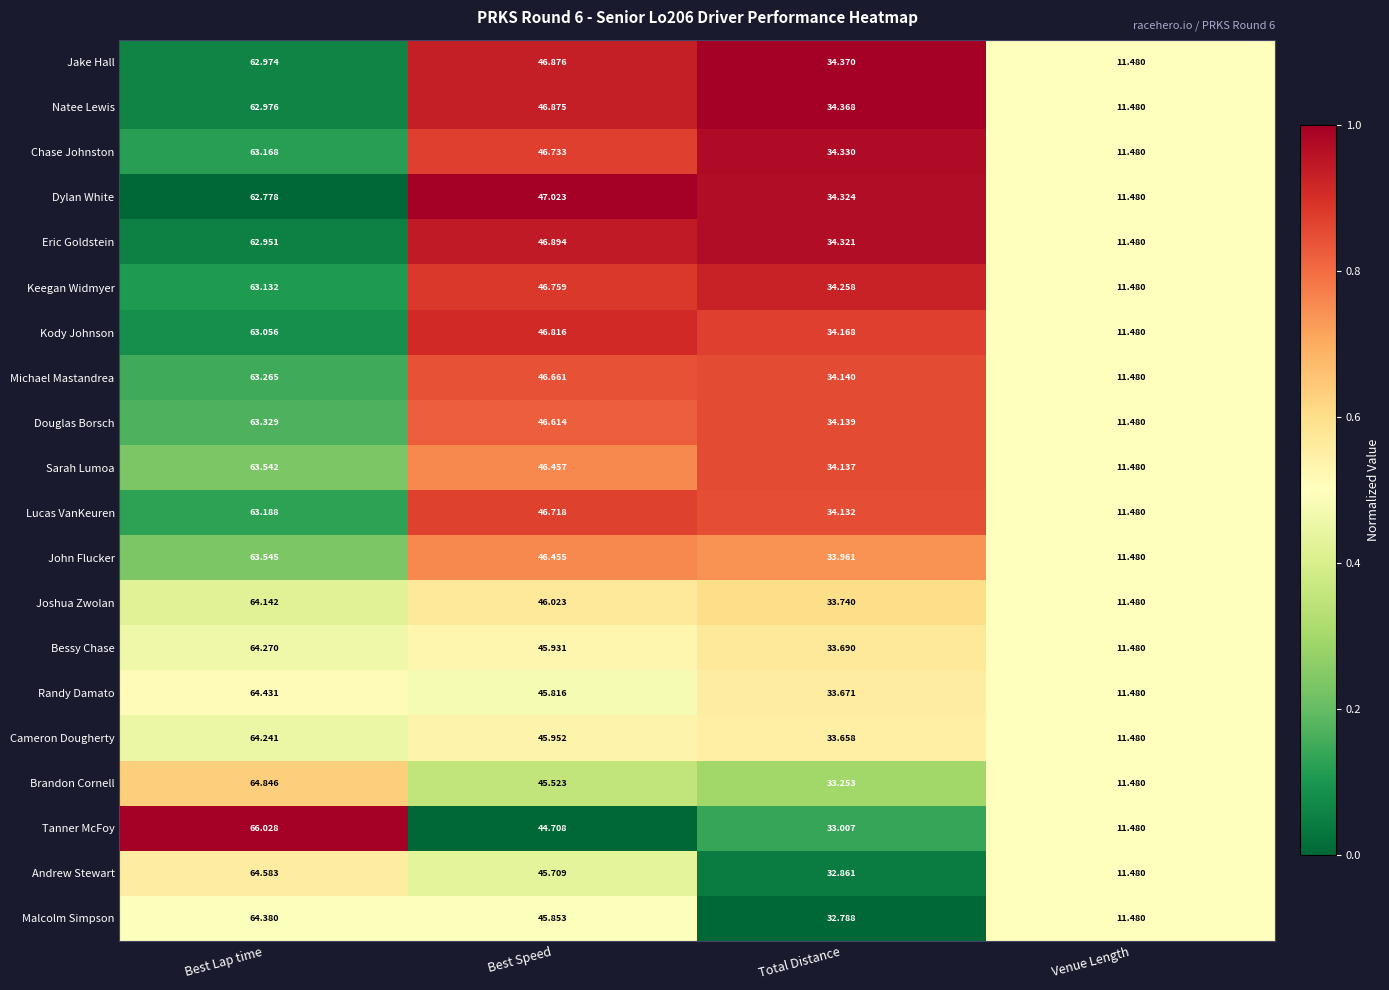

At Total Distance, list the series in order from largest to smallest.

Jake Hall, Natee Lewis, Chase Johnston, Dylan White, Eric Goldstein, Keegan Widmyer, Kody Johnson, Michael Mastandrea, Douglas Borsch, Sarah Lumoa, Lucas VanKeuren, John Flucker, Joshua Zwolan, Bessy Chase, Randy Damato, Cameron Dougherty, Brandon Cornell, Tanner McFoy, Andrew Stewart, Malcolm Simpson